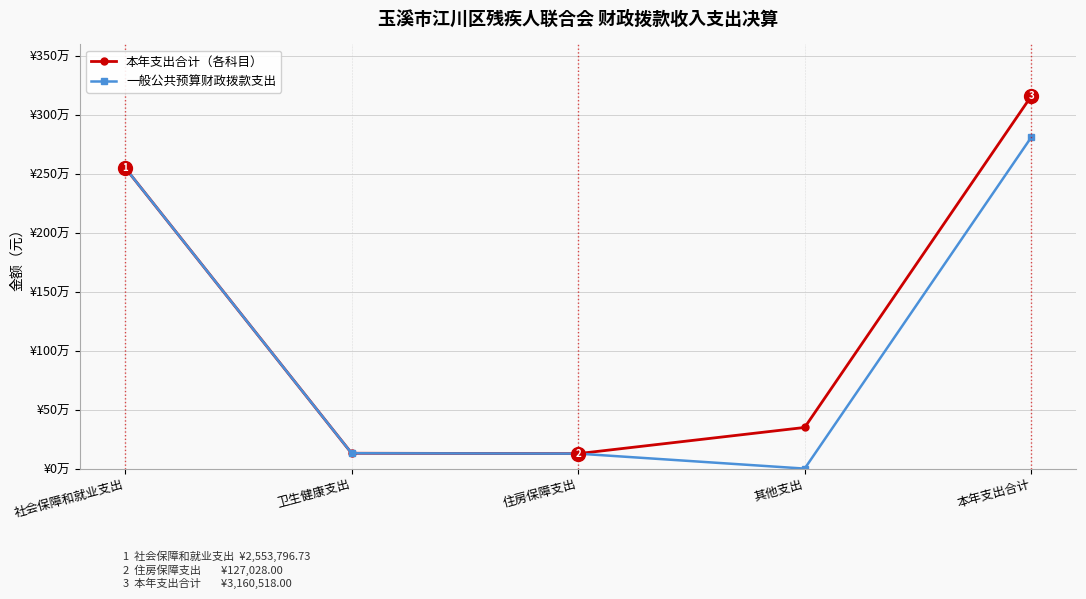

Is this an area chart (filled region under the line)?

No